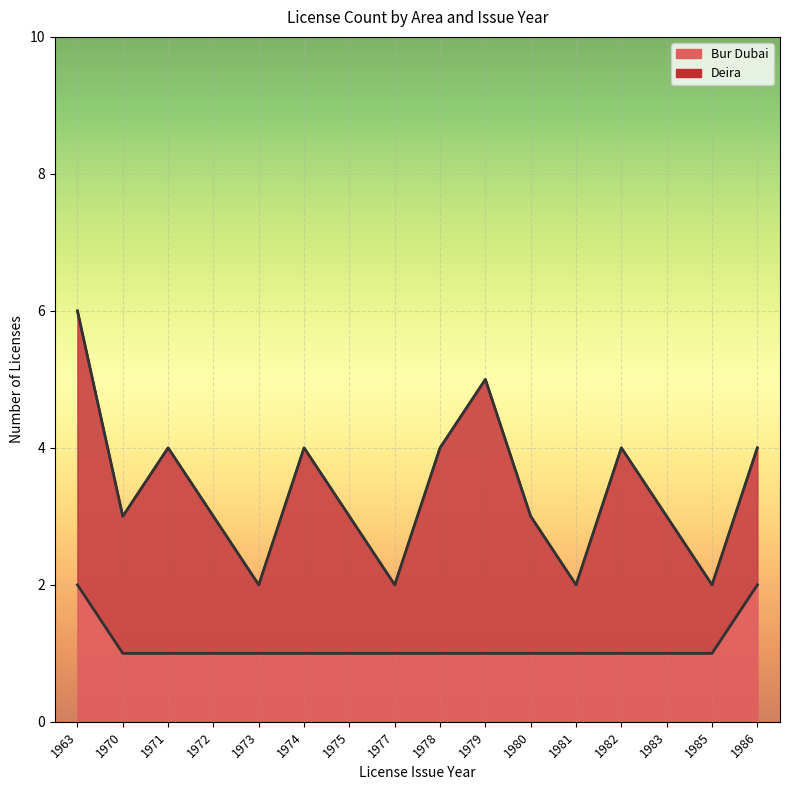

Read the value at 1985.

1